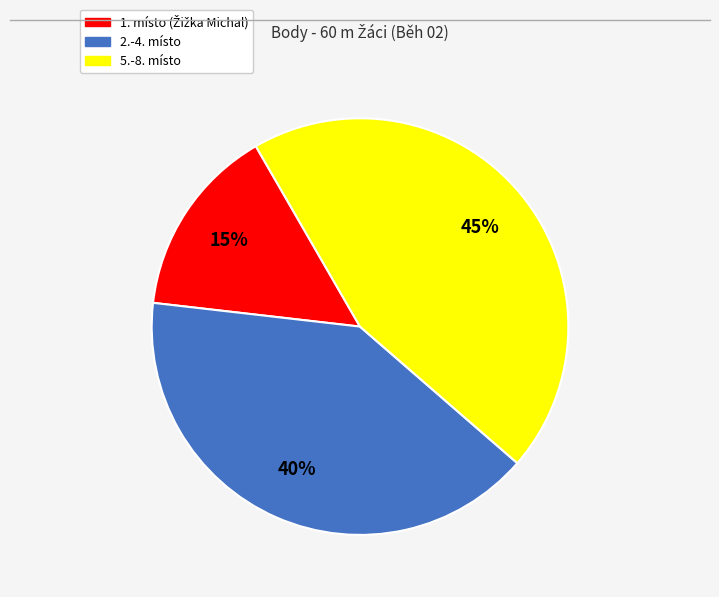

To the nearest percent, what is the difference between the largest and smallest slice percentages?

30%